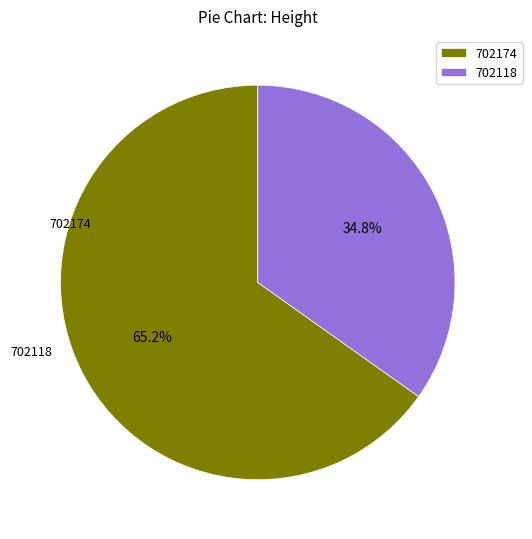

Is it true that 702118 is 25% of the pie?

False